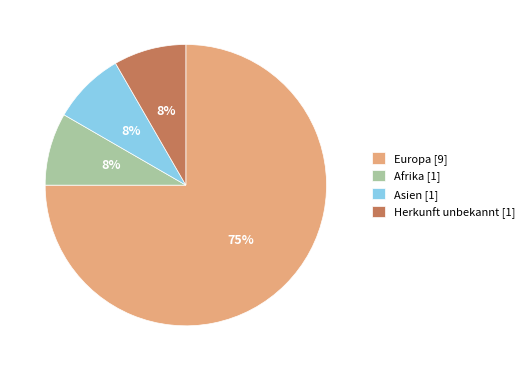

Is it true that Europa is 75% of the pie?

True